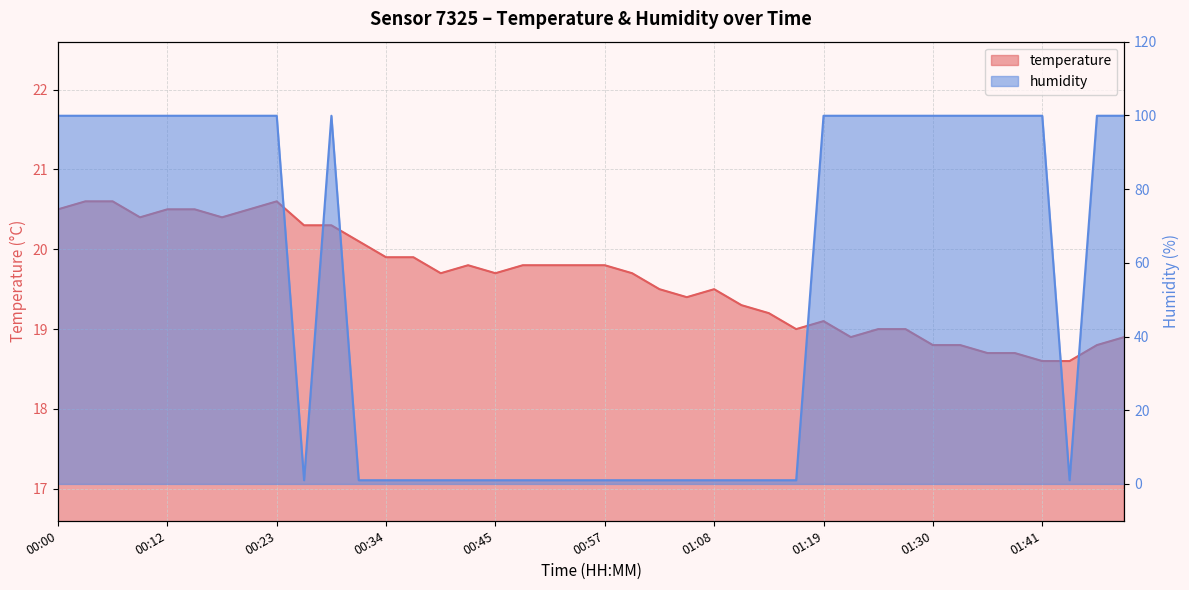

At which label does humidity first exceed 99?

00:00